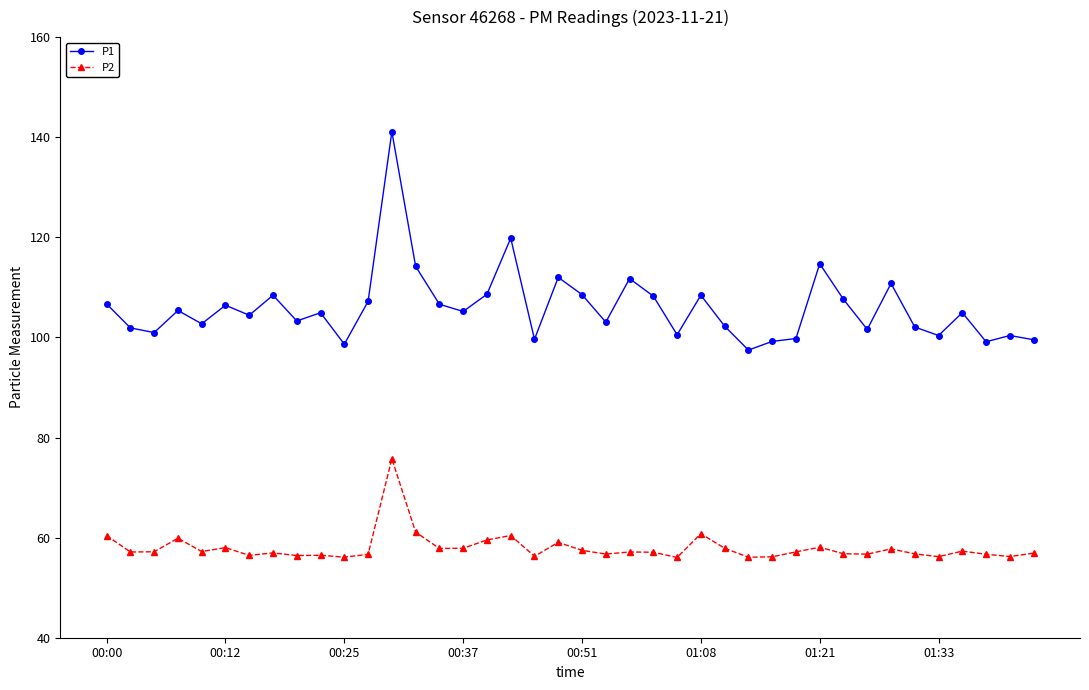

How many lines are shown in the chart?

2